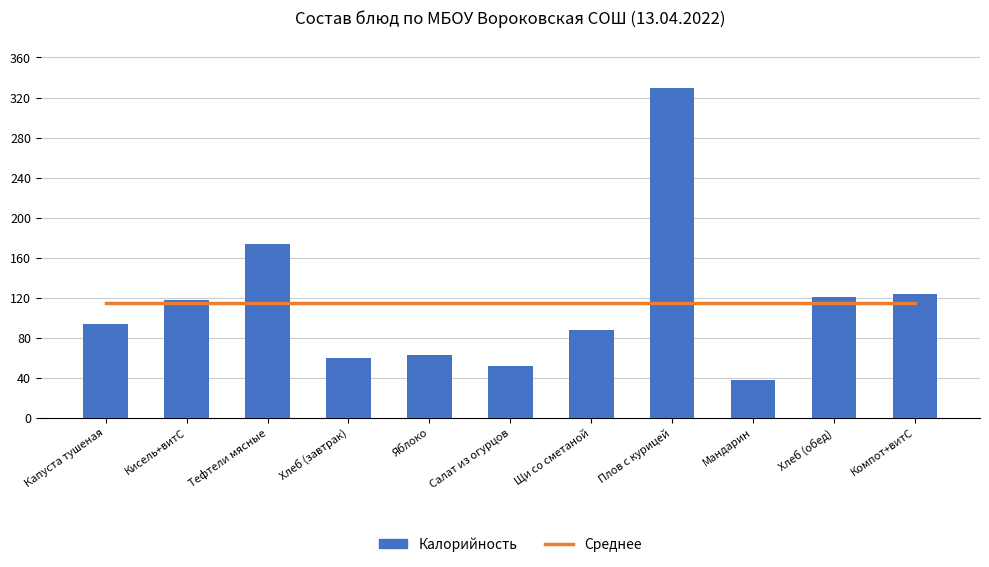

Reading right to left, list all the values displayed in this chart.

Среднее: 114.7	114.7	114.7	114.7	114.7	114.7	114.7	114.7	114.7	114.7	114.7
Калорийность: 124.0	120.6	38.0	330.0	88.0	52.0	63.0	60.0	174.0	118.0	94.0